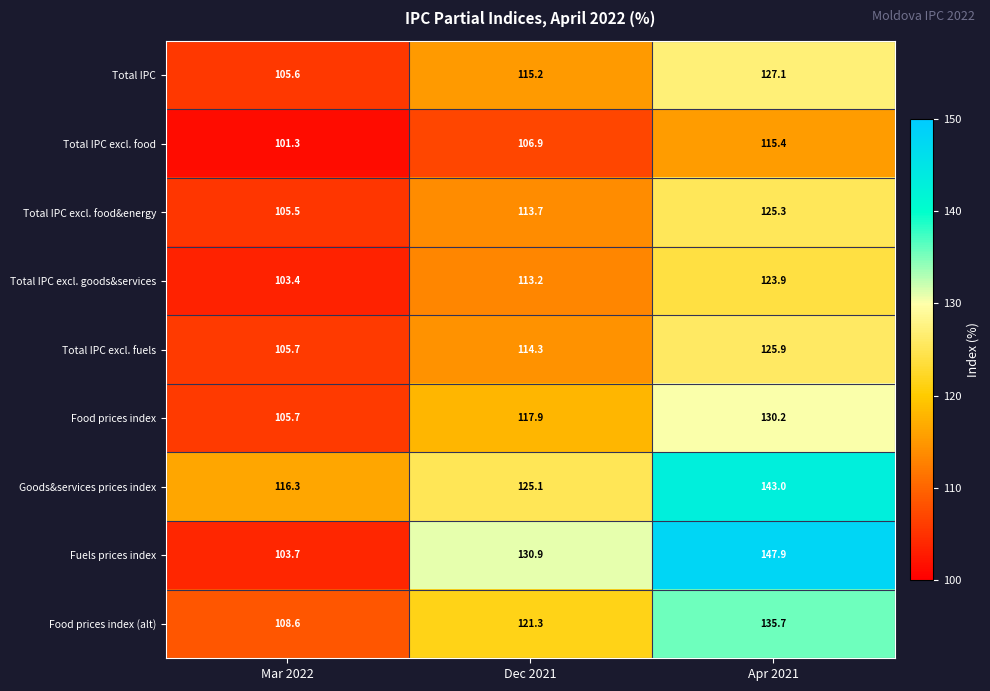

At which category is the sum across all series the highest?

Apr 2021